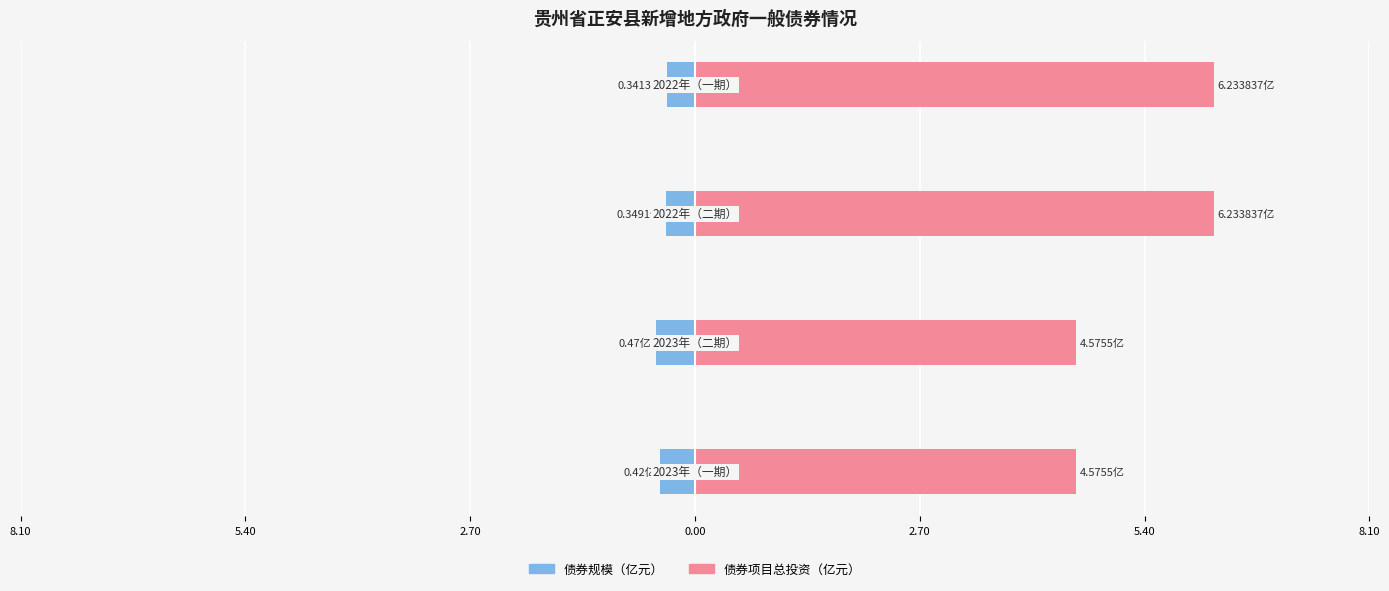

Rank the series by their average value, from lowest to highest.

债券规模（亿元）, 债券项目总投资（亿元）